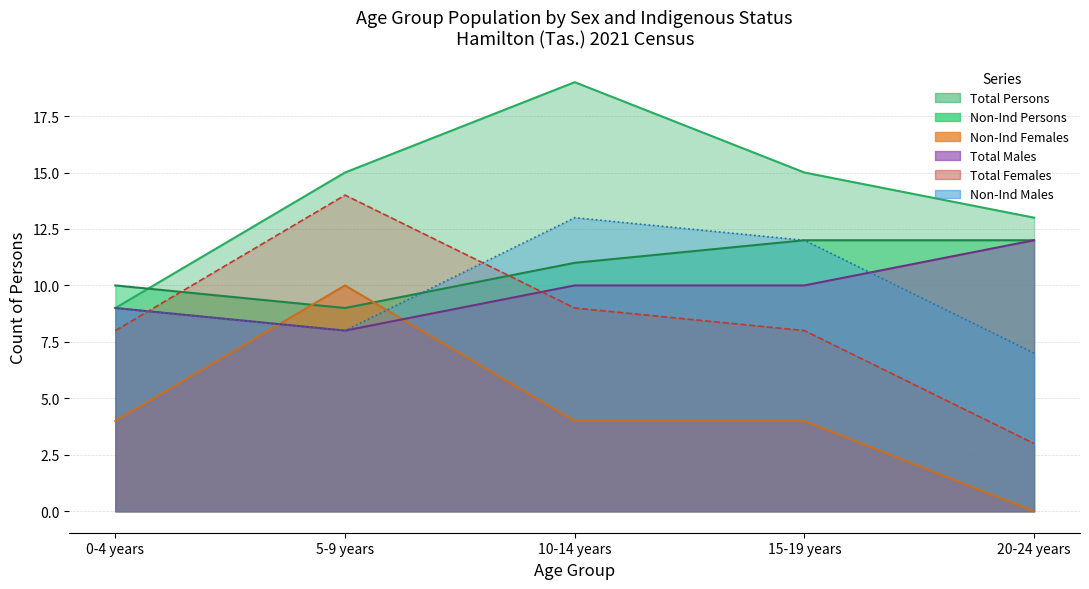

The value of Total Males at 15-19 years is 10. True or false?

True